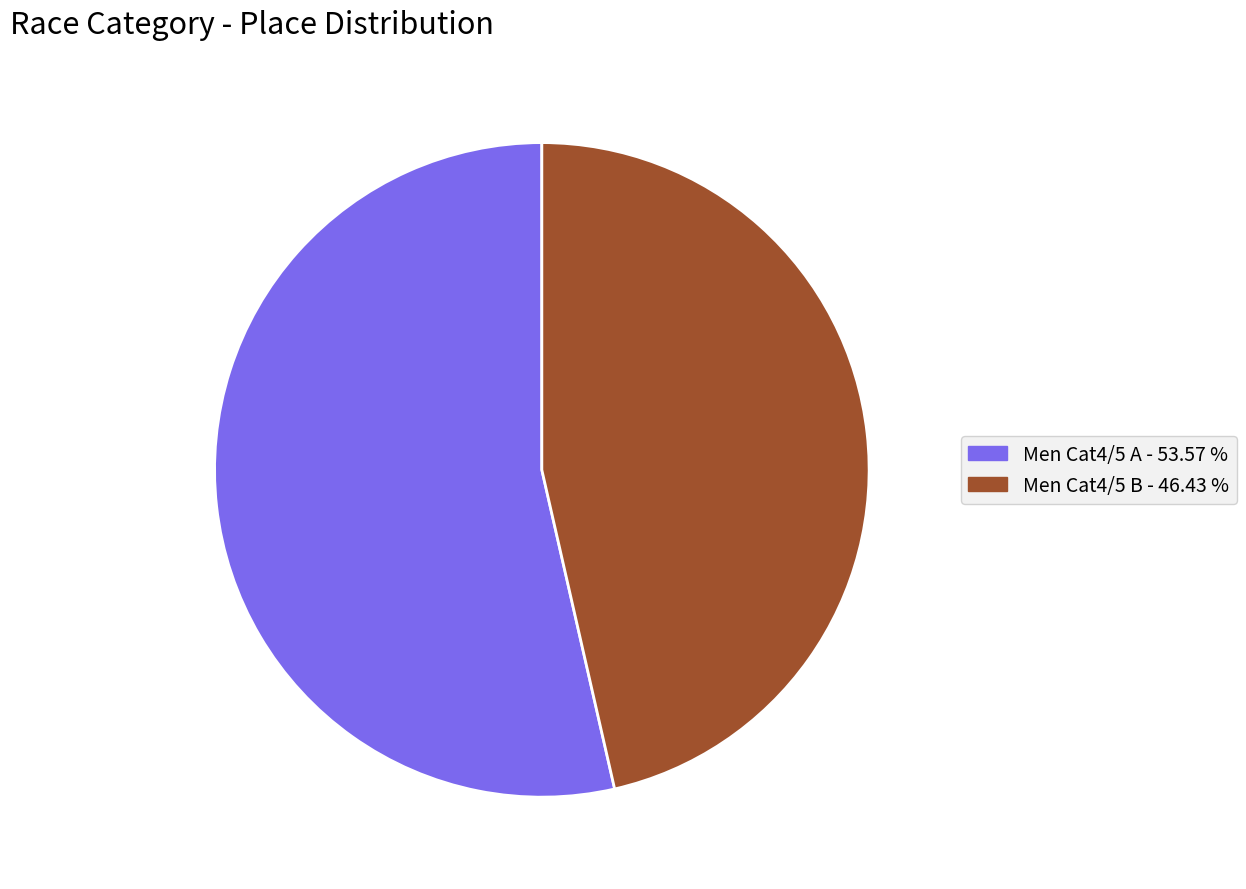

True or false: Men Cat4/5 A accounts for 43% of the total.

False